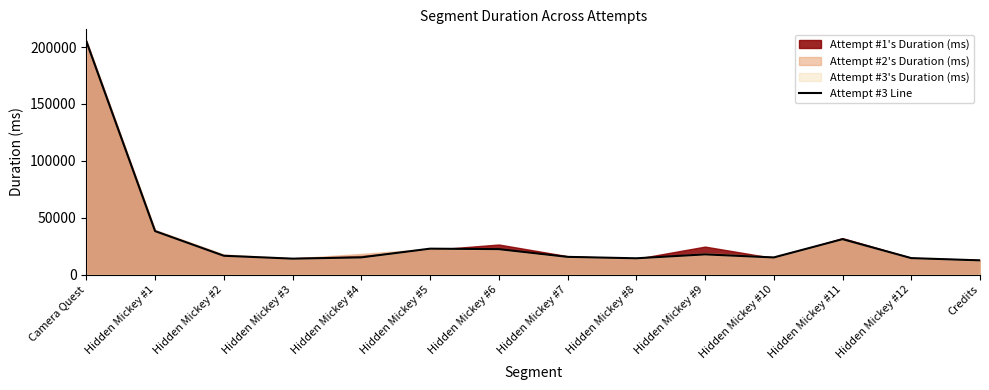

Reading left to right, extract all data points from this chart.

205044	38311	16656	14108	15223	22879	22465	15673	14422	17865	15166	31222	14574	12615